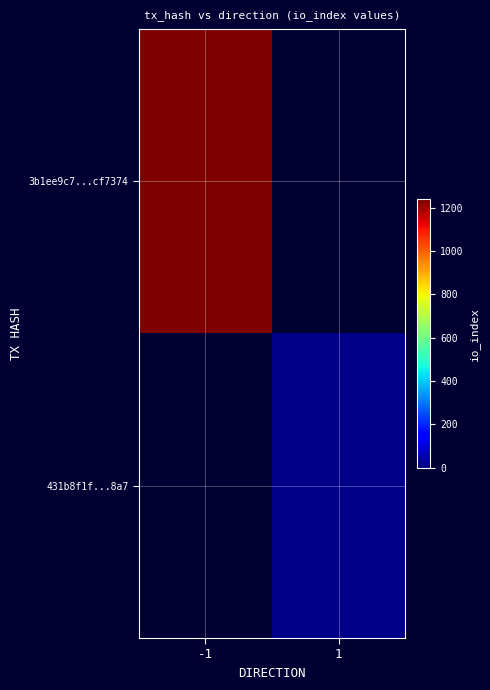

Which series has the largest range (max minus min)?

3b1ee9c7...cf7374